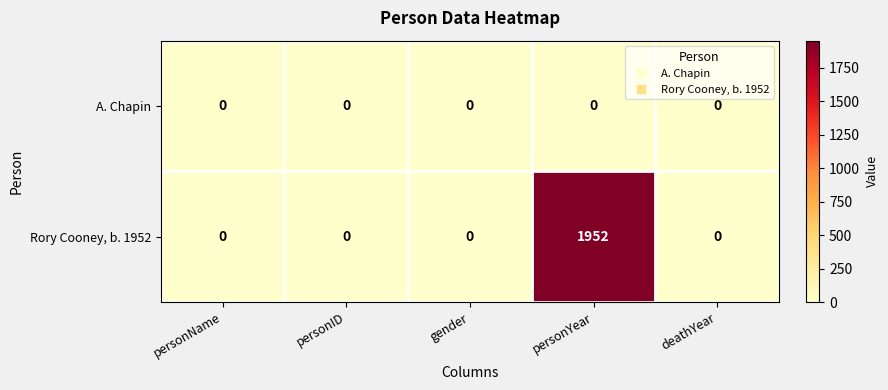

What is the maximum value shown in the chart?

1952